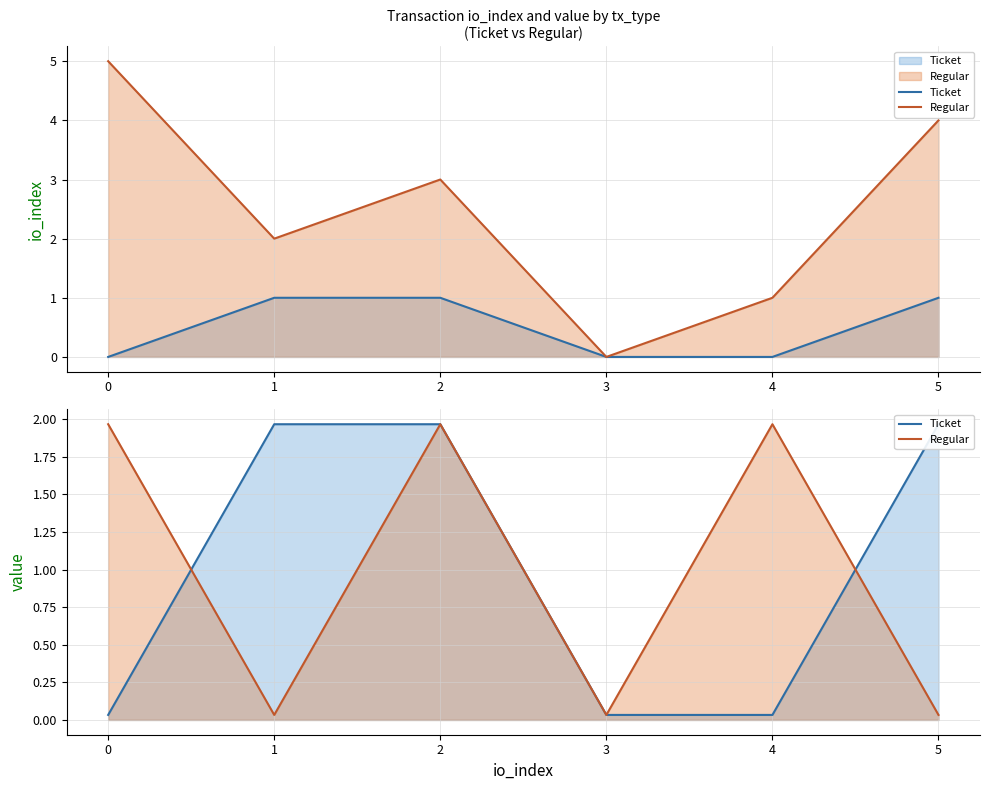

What is the difference between the maximum and second lowest values in the Regular_io_index series?

4.0